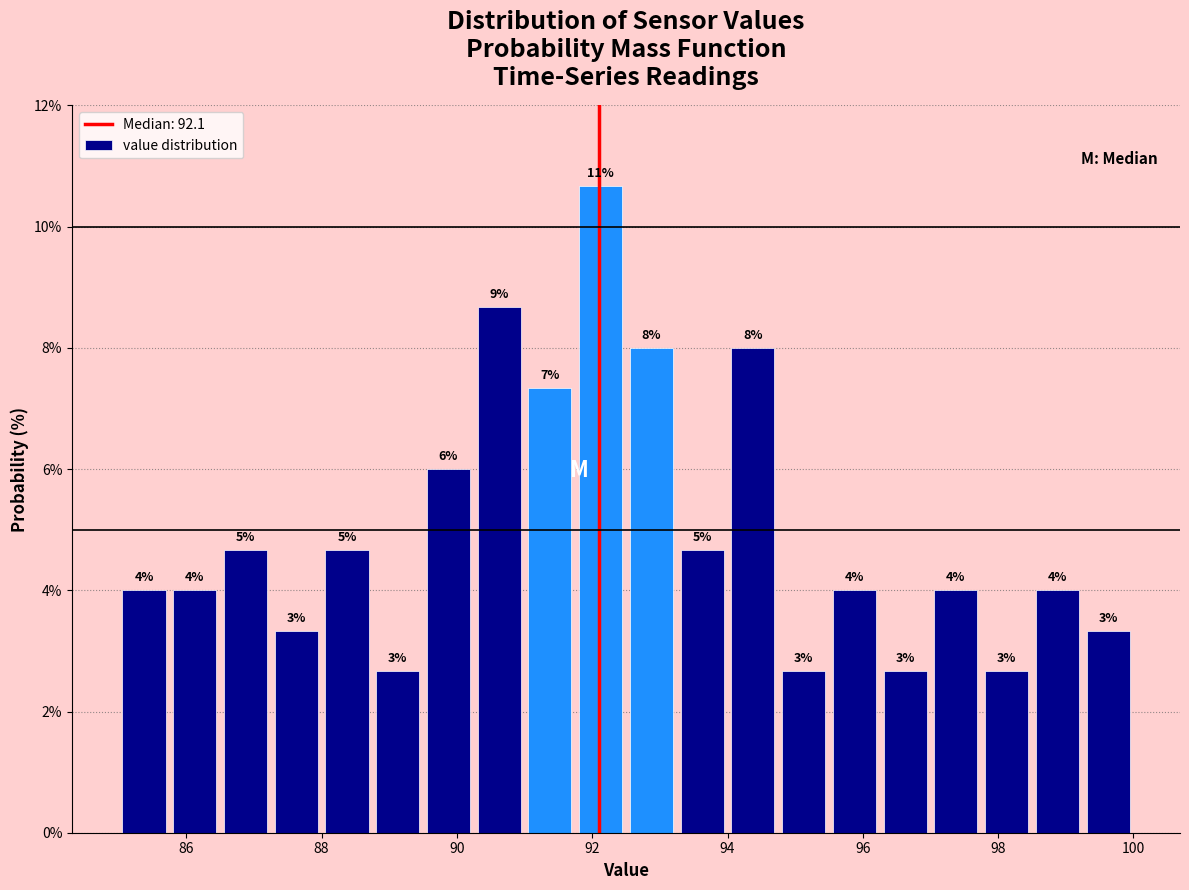

Around what value on the x-axis is the tallest bar? Give the approximate position of its centre, as read against the axis.

92.2